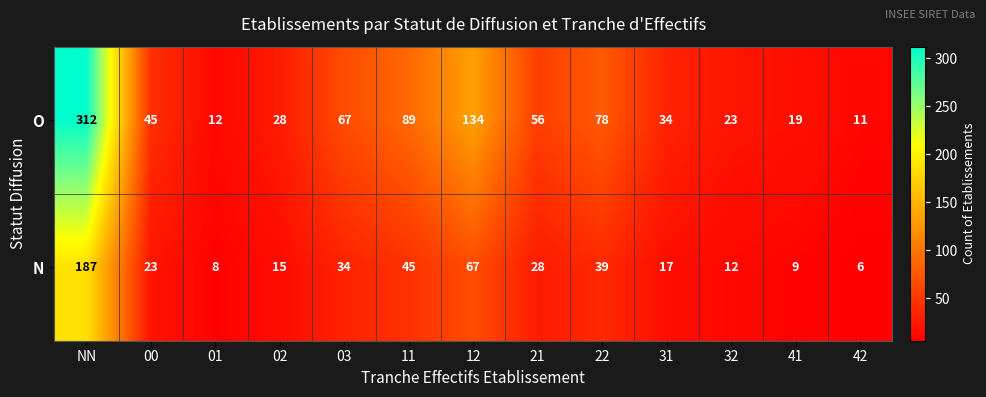

Reading left to right, what are all the values shown in this chart?

O: NN=312	00=45	01=12	02=28	03=67	11=89	12=134	21=56	22=78	31=34	32=23	41=19	42=11
N: NN=187	00=23	01=8	02=15	03=34	11=45	12=67	21=28	22=39	31=17	32=12	41=9	42=6